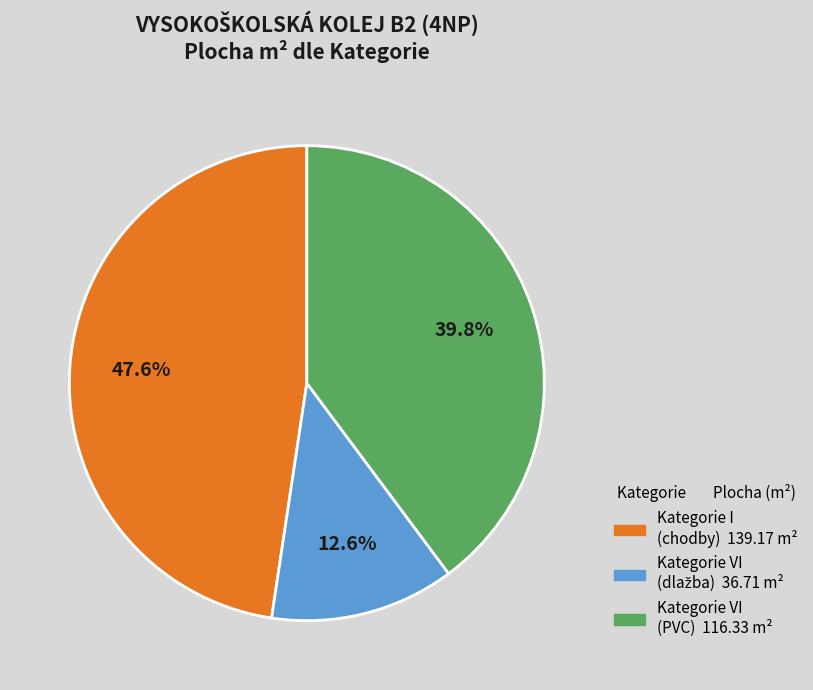

Does any single category account for the majority?

No